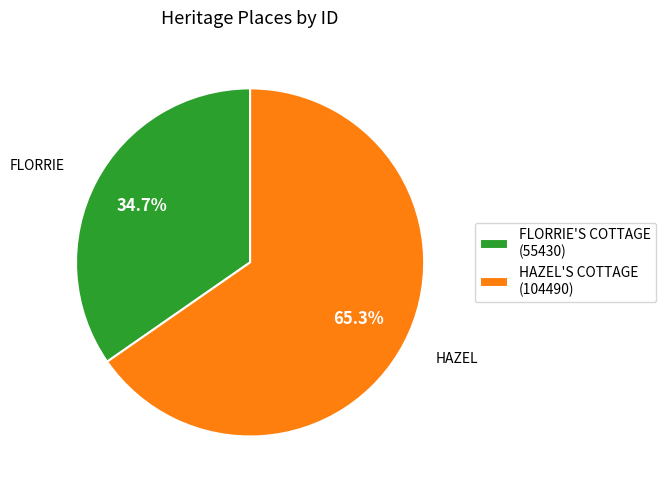

The HAZEL'S COTTAGE slice represents 65% of the pie. True or false?

True